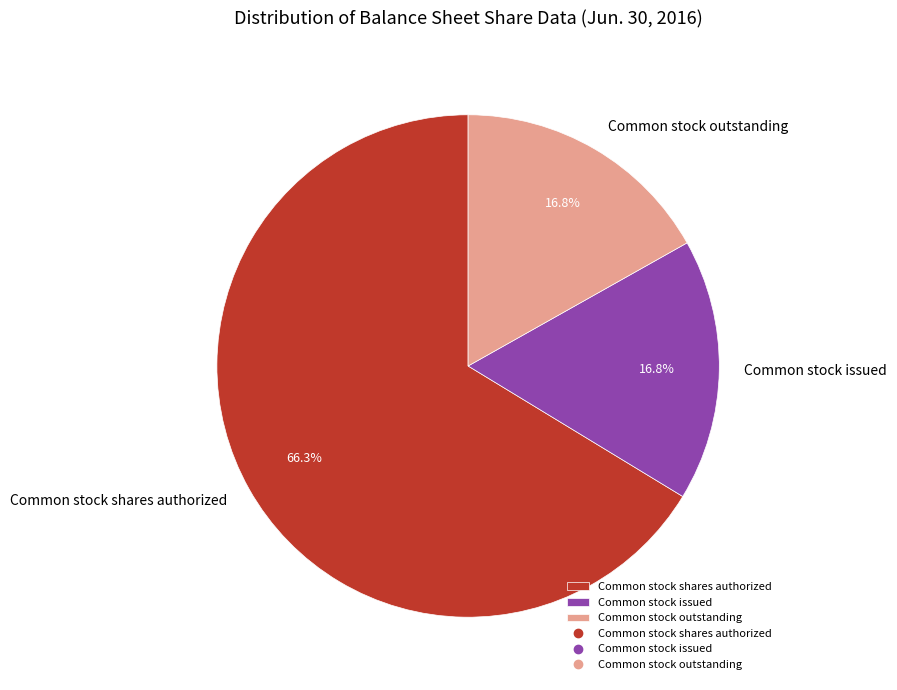

Is Common stock outstanding the majority of the pie?

No